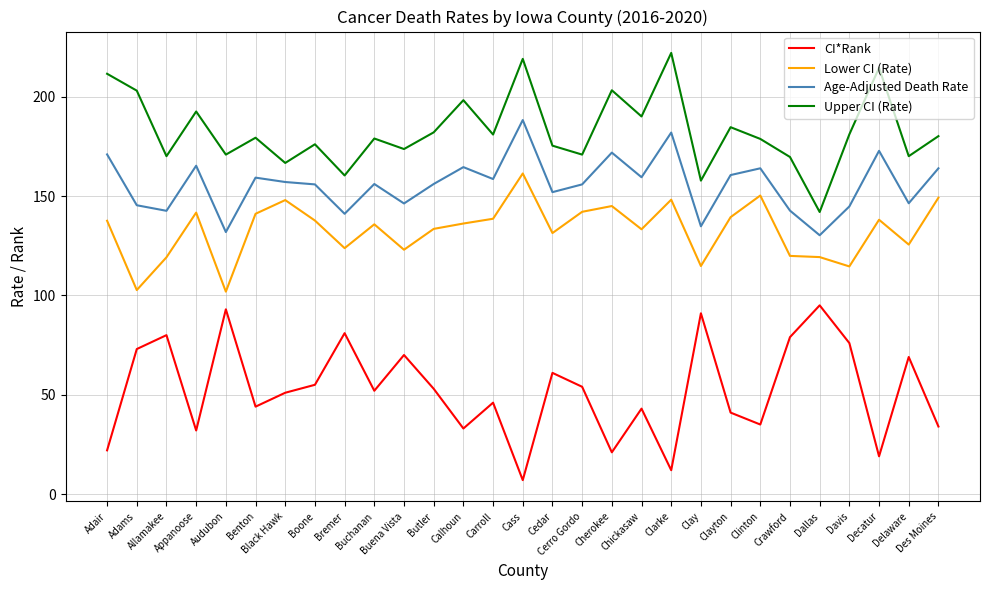

Read the Lower CI (Rate) value at Bremer.

123.8